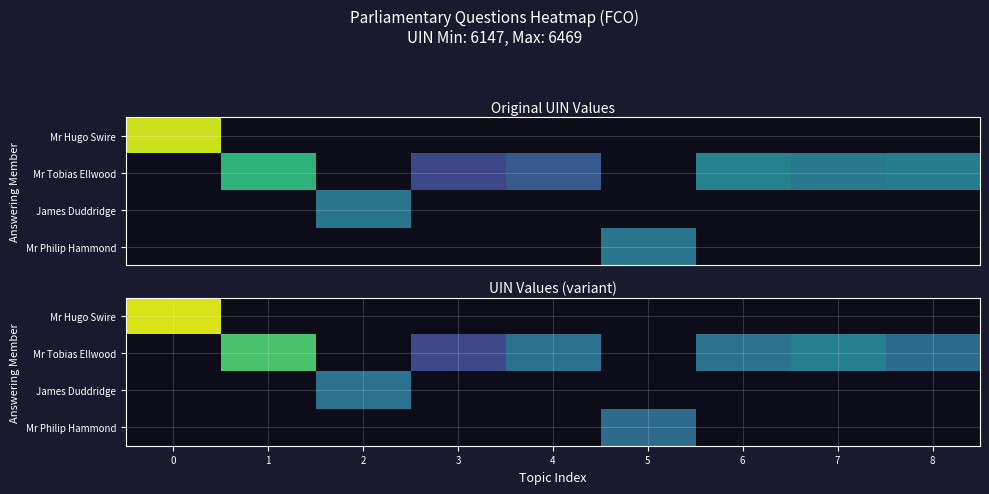

How many categories are shown in the chart?

9